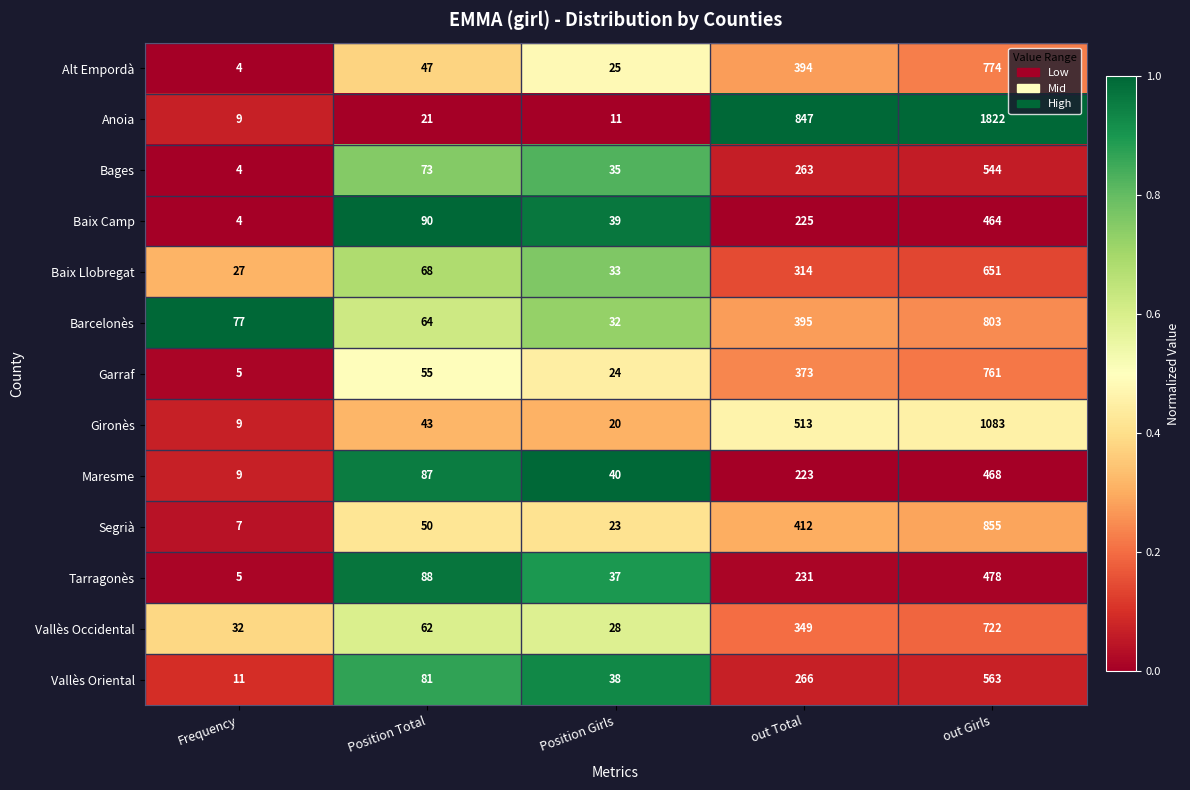

What is the sum of the Anoia values at Position Girls and Frequency?

20